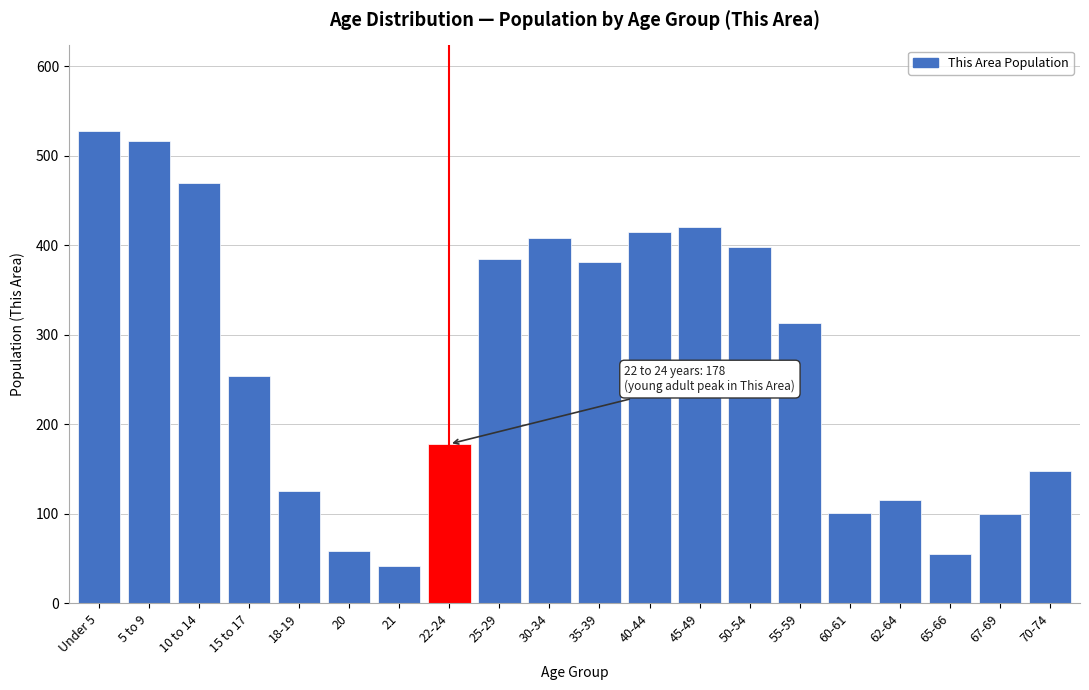

The value at 67-69 is 100. True or false?

True